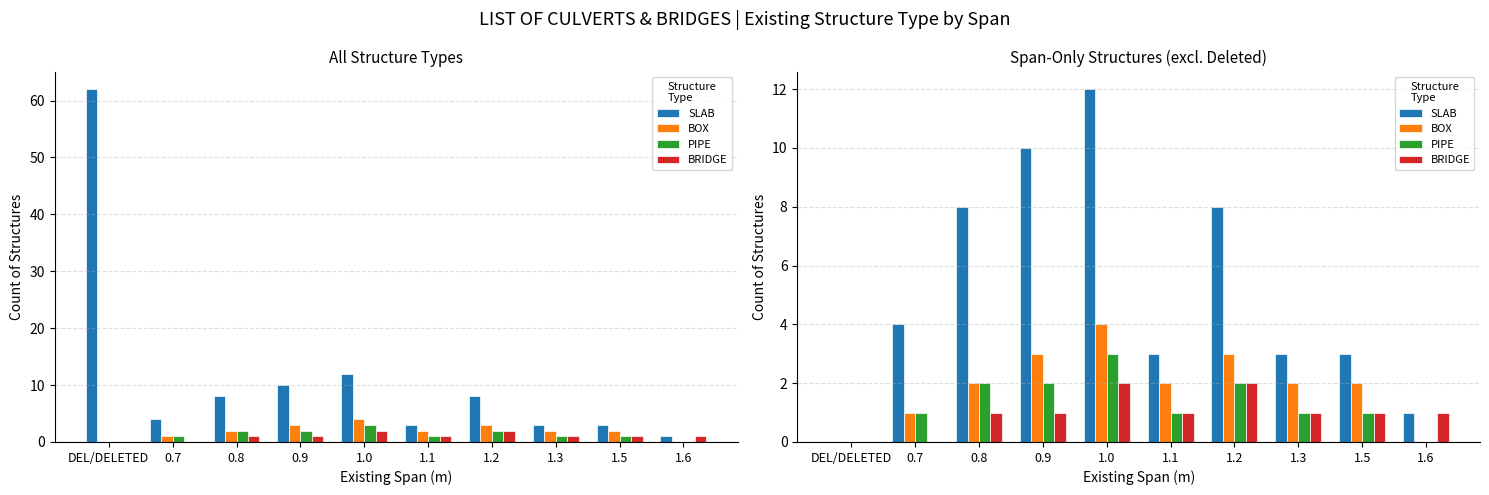

Reading right to left, list all the values displayed in this chart.

SLAB: 1.6=1	1.5=3	1.3=3	1.2=8	1.1=3	1.0=12	0.9=10	0.8=8	0.7=4	DEL/DELETED=0
BOX: 1.6=0	1.5=2	1.3=2	1.2=3	1.1=2	1.0=4	0.9=3	0.8=2	0.7=1	DEL/DELETED=0
PIPE: 1.6=0	1.5=1	1.3=1	1.2=2	1.1=1	1.0=3	0.9=2	0.8=2	0.7=1	DEL/DELETED=0
BRIDGE: 1.6=1	1.5=1	1.3=1	1.2=2	1.1=1	1.0=2	0.9=1	0.8=1	0.7=0	DEL/DELETED=0